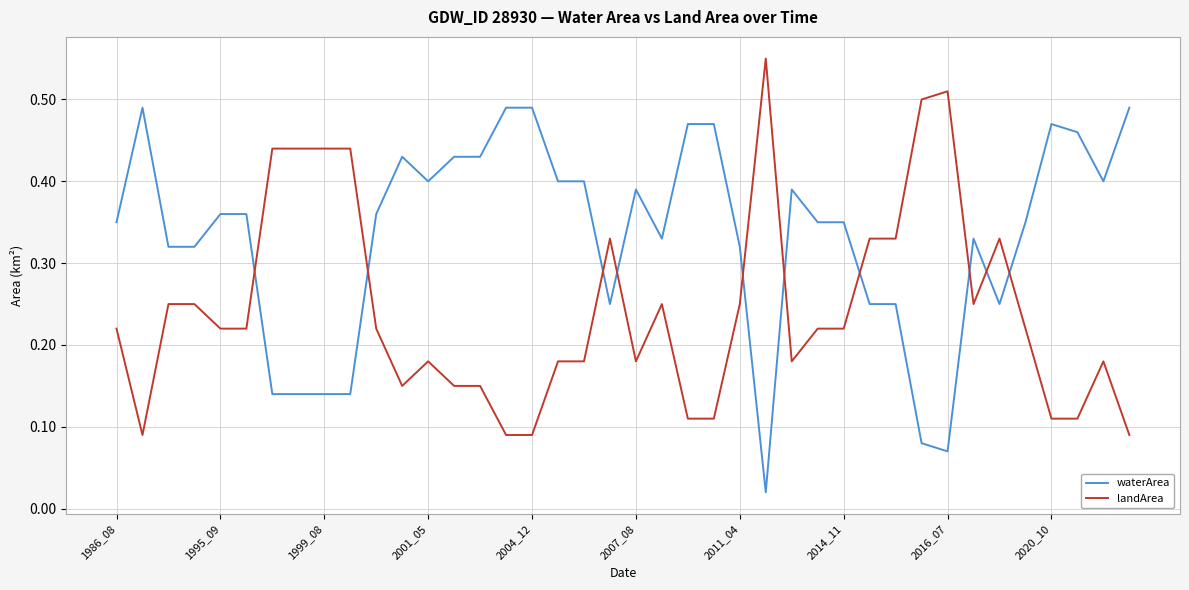

How many lines are shown in the chart?

2